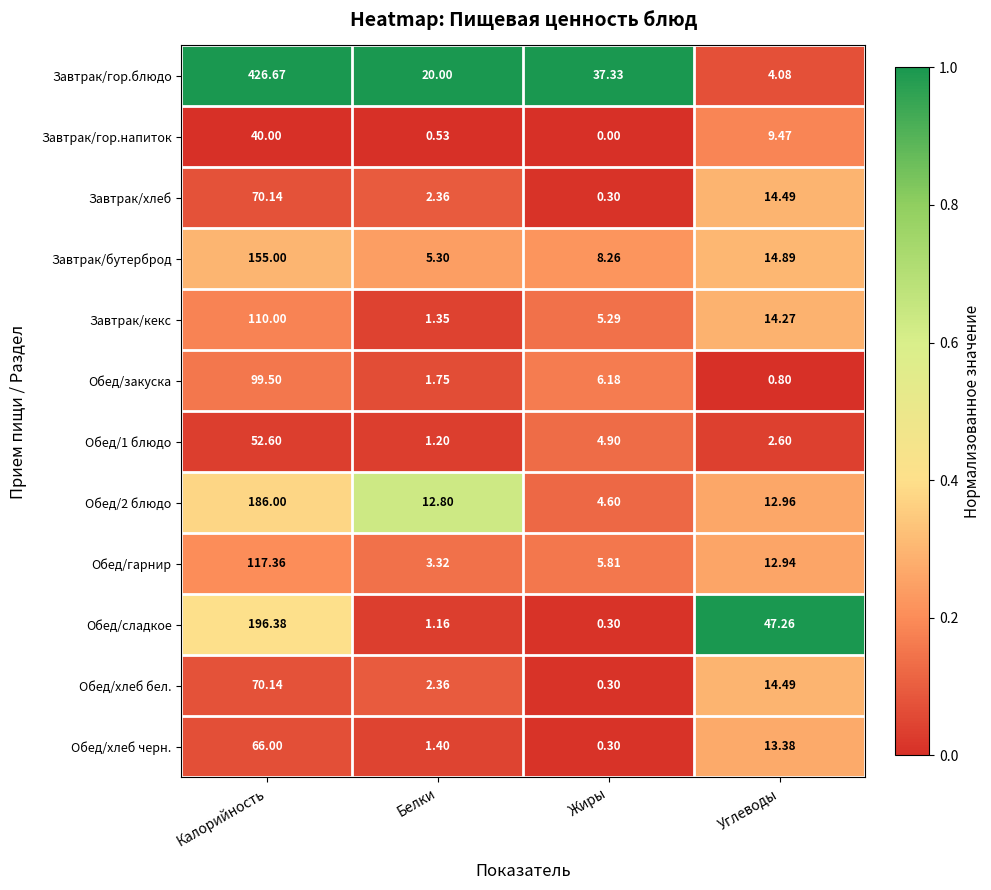

Where is Обед/хлеб черн. nearest to the value 33?

Углеводы